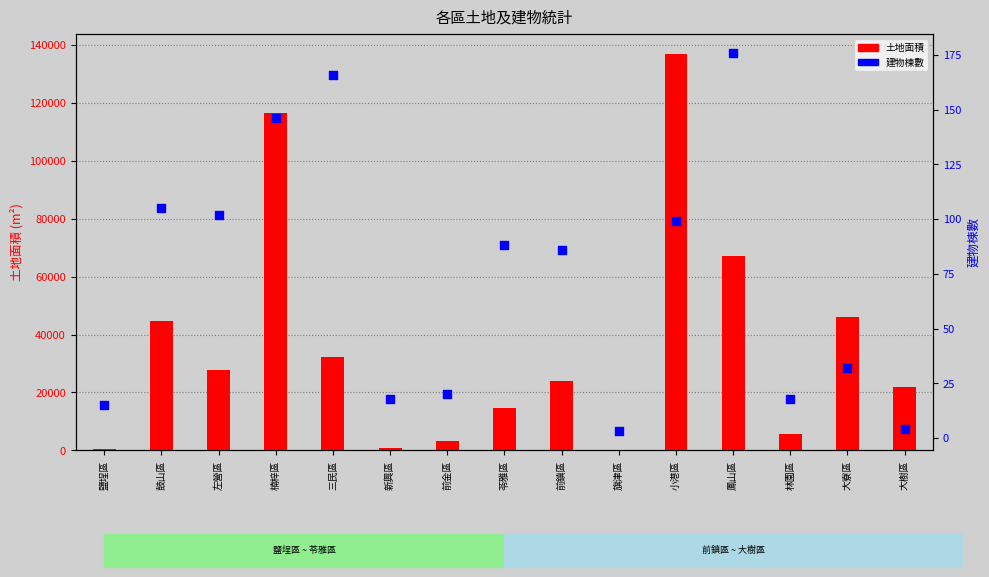

Which series has the largest total across all categories?

土地面積